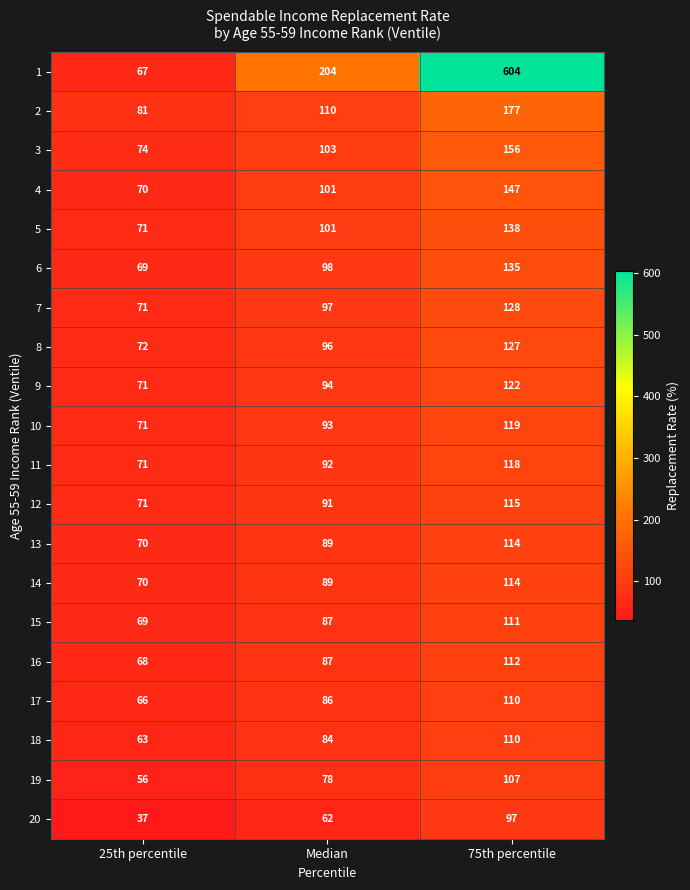

The value of 1 at 25th percentile is 67. True or false?

True